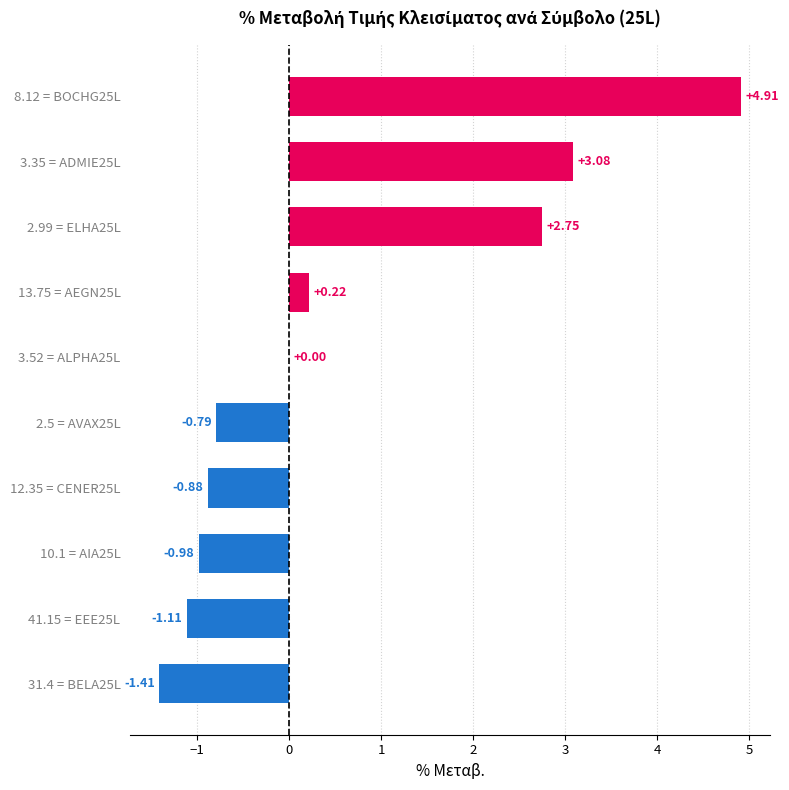

What is the change in value from 41.15 = EEE25L to 12.35 = CENER25L?

+0.2